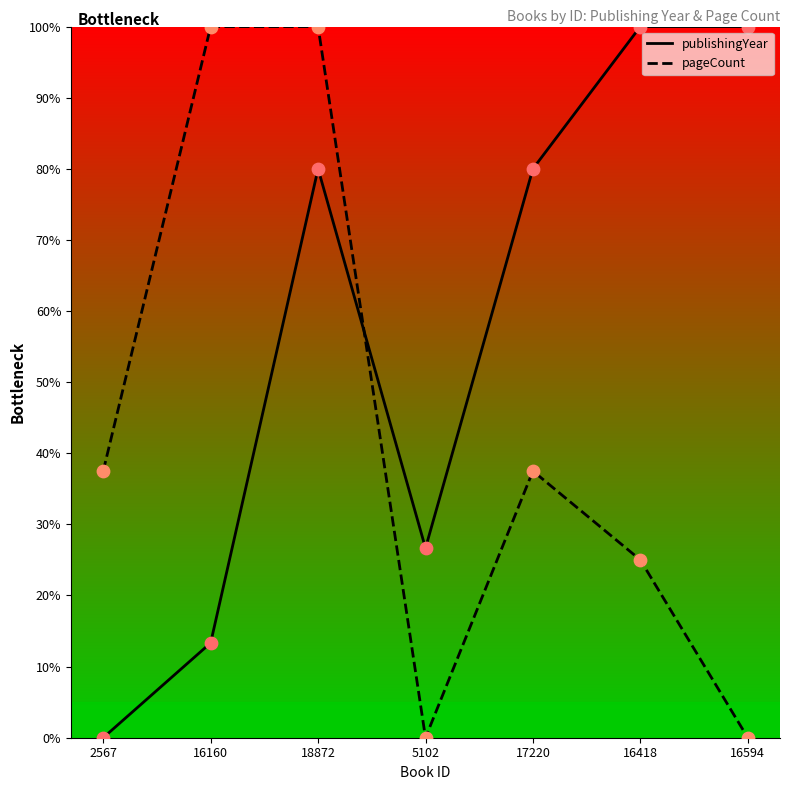

Which series contains the lowest Y value?

publishingYear